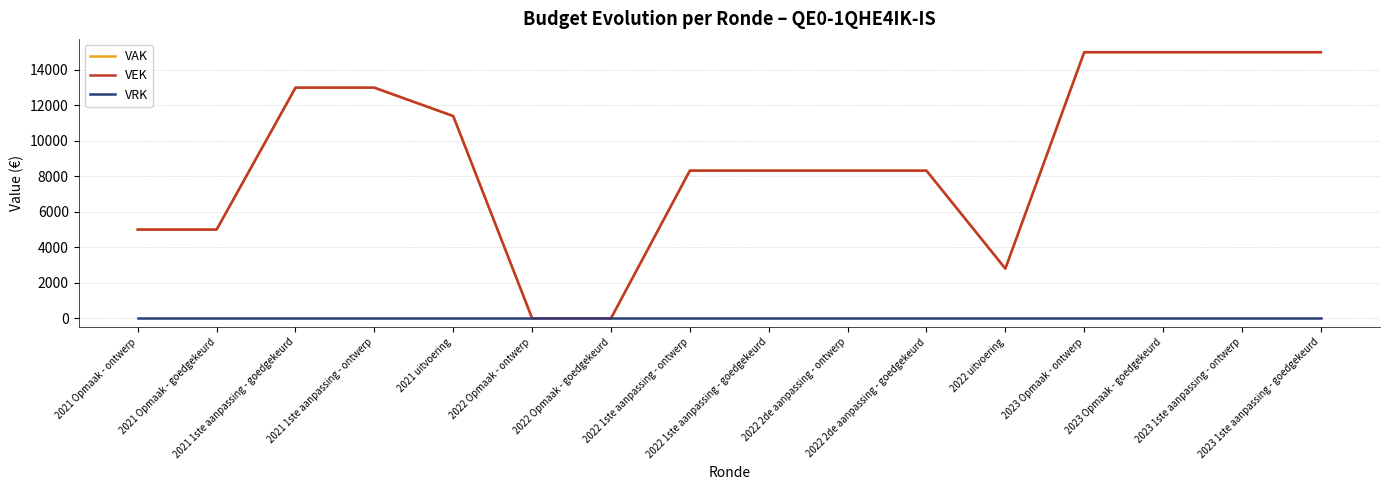

True or false: VEK and VRK cross at least once.

False